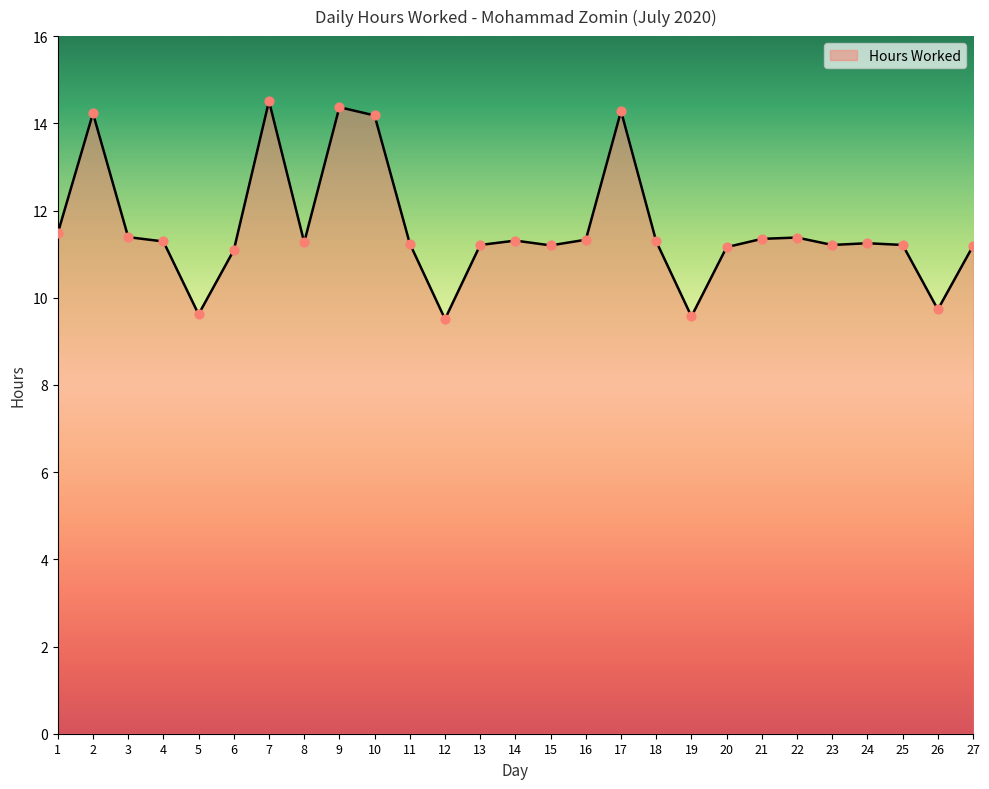

What is the ratio of the value at 7 to the value at 4?

1.3